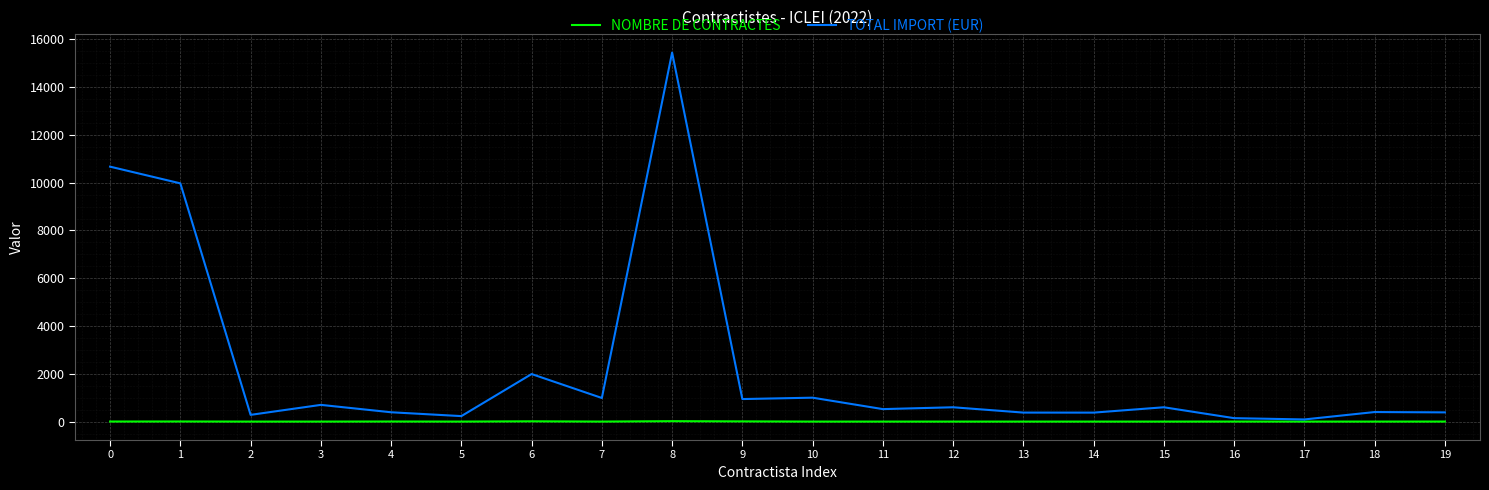

True or false: NOMBRE DE CONTRACTES has a value of 5.0 at 1.

True